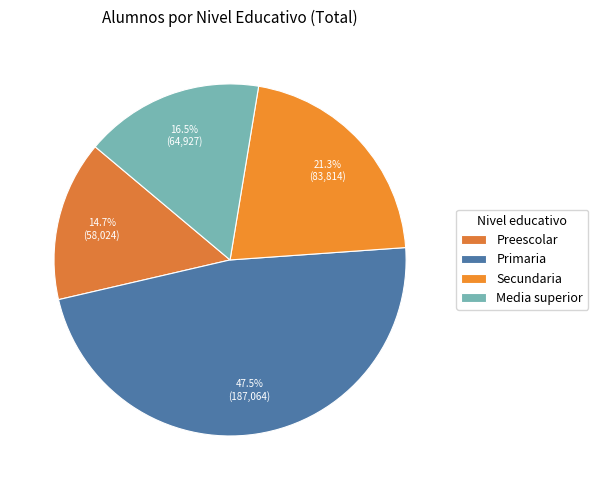

Which slice is the smallest?

Preescolar